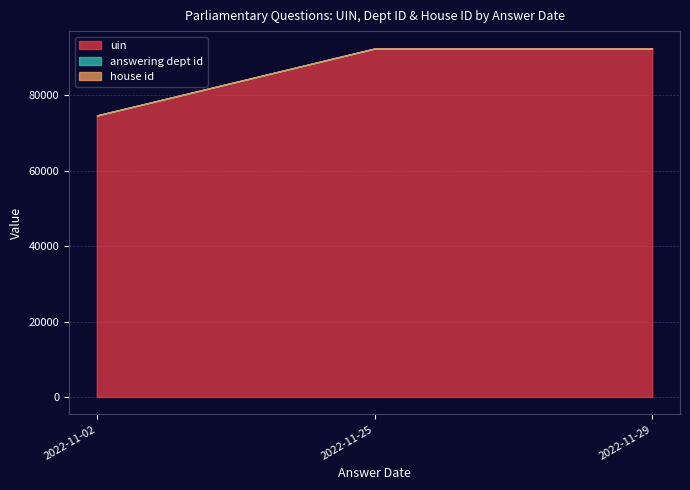

What is the sum of all uin values?

259318